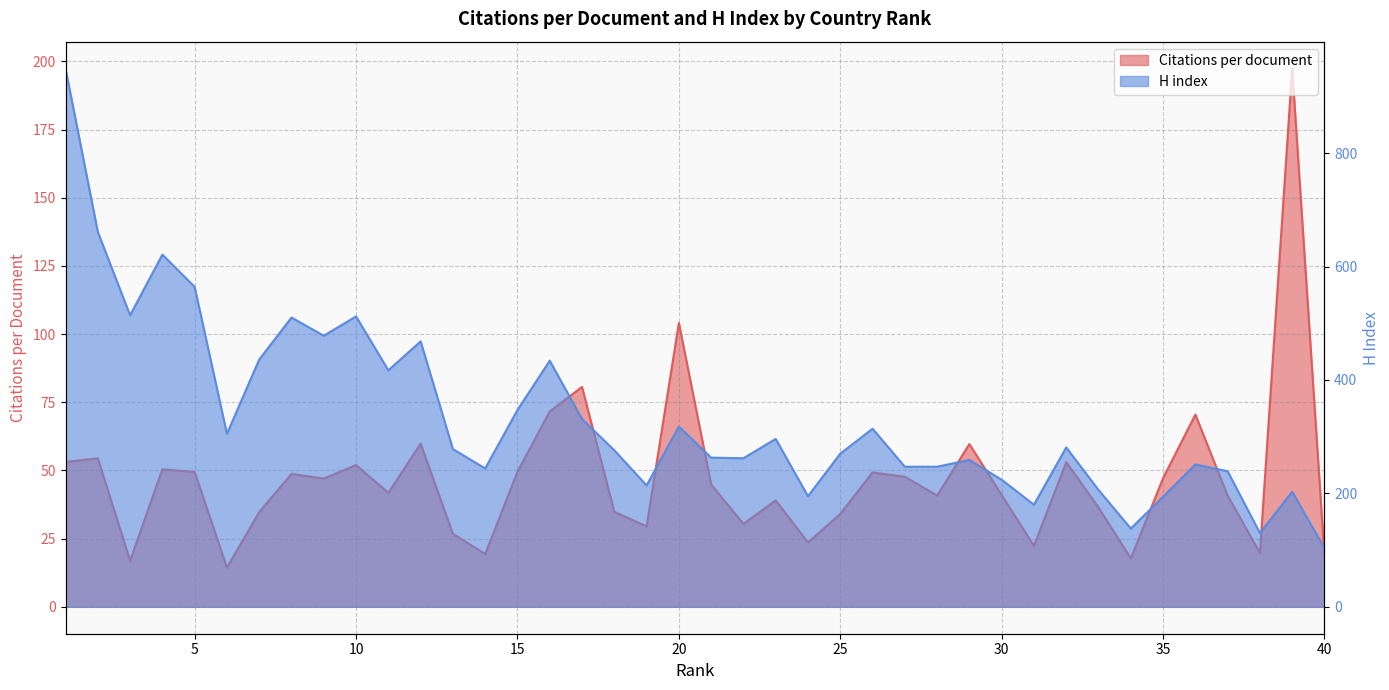

Is the value of Citations per document at 7 greater than the value of H index at 28?

No